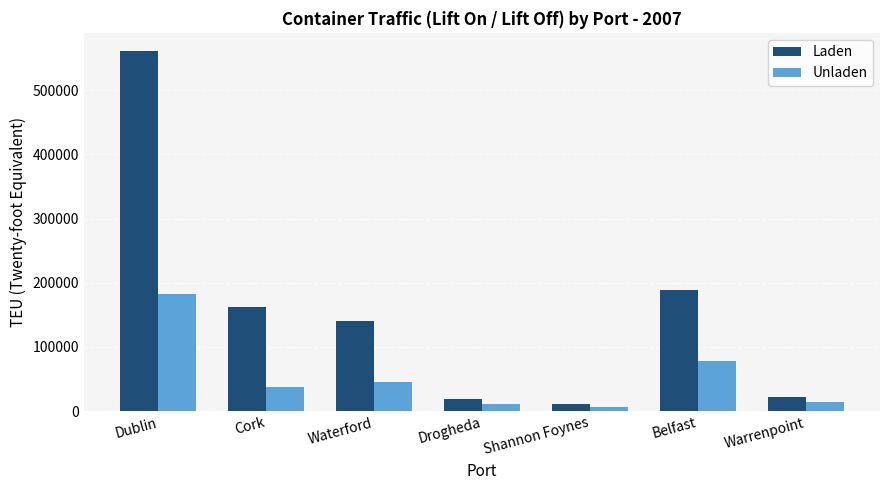

At which label is Laden closest to 285988?

Belfast